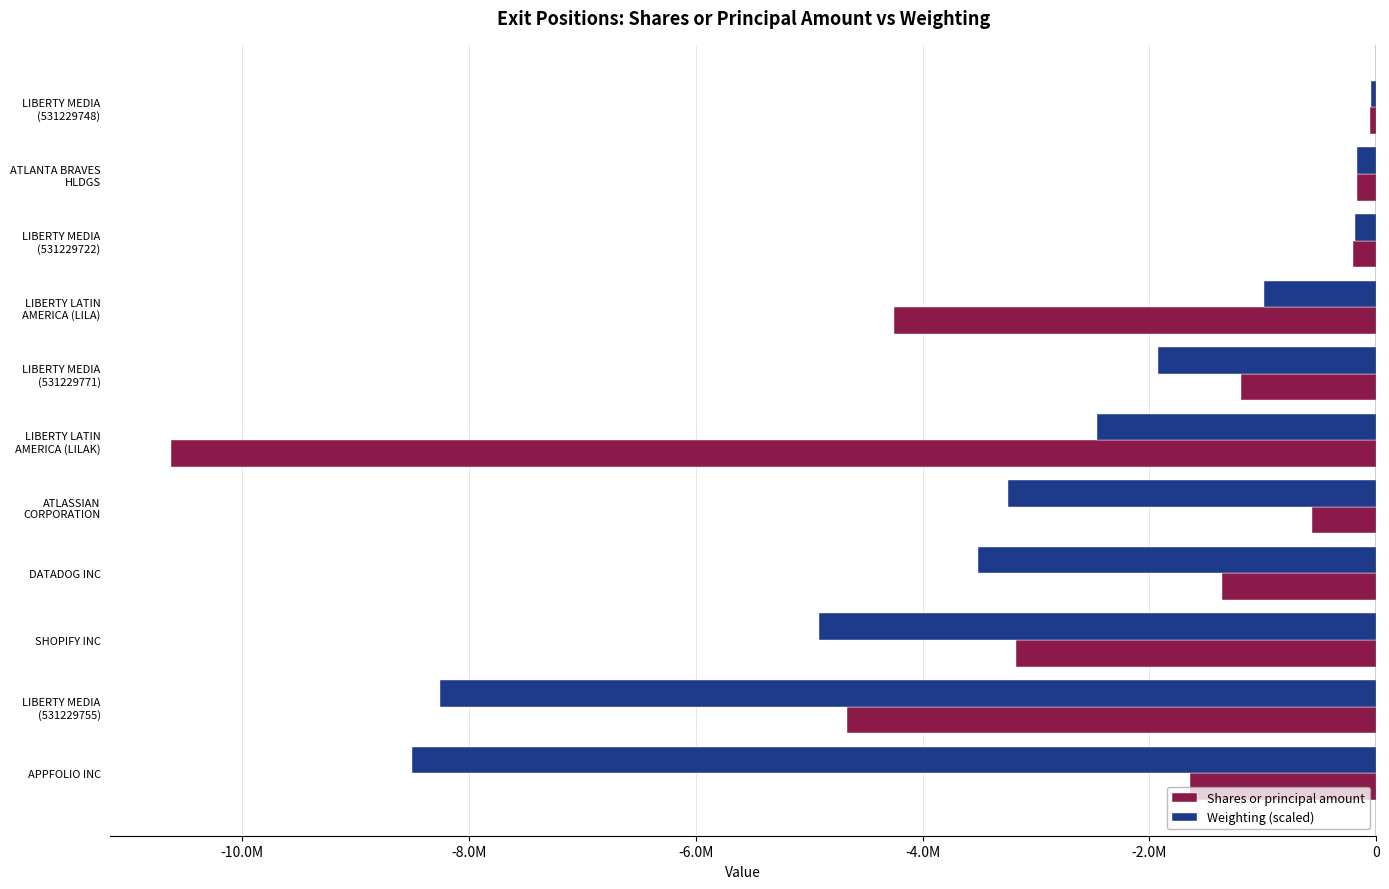

What are all the series names shown in the legend?

Shares or principal amount, Weighting (scaled)